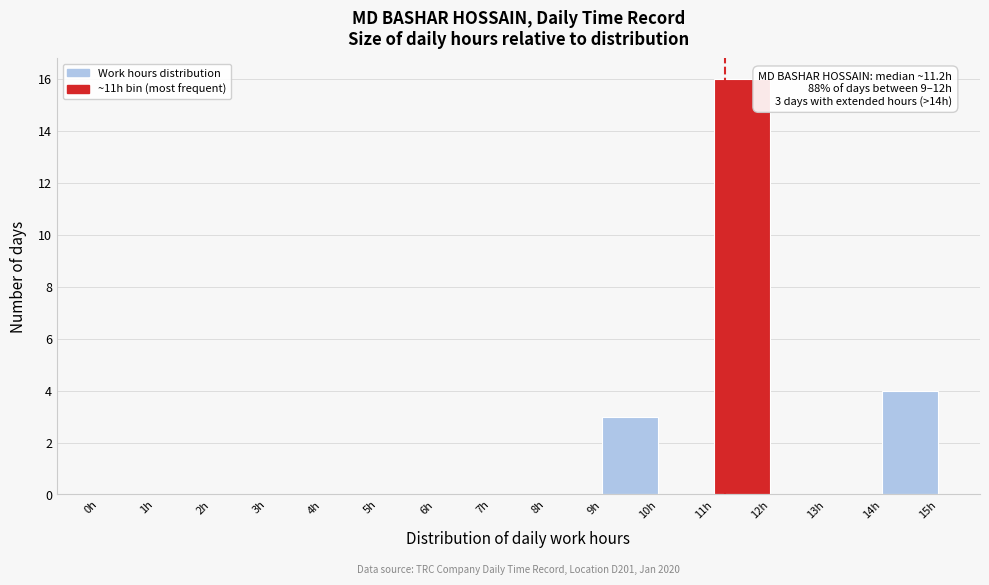

Over which range of the x-axis is the bar tallest?

11 to 12